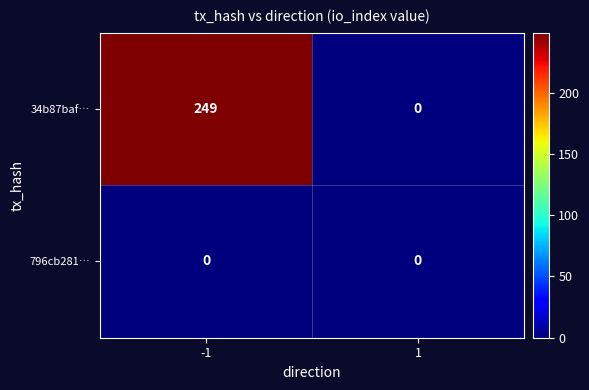

List the series in order of their overall mean, highest first.

34b87baf…, 796cb281…